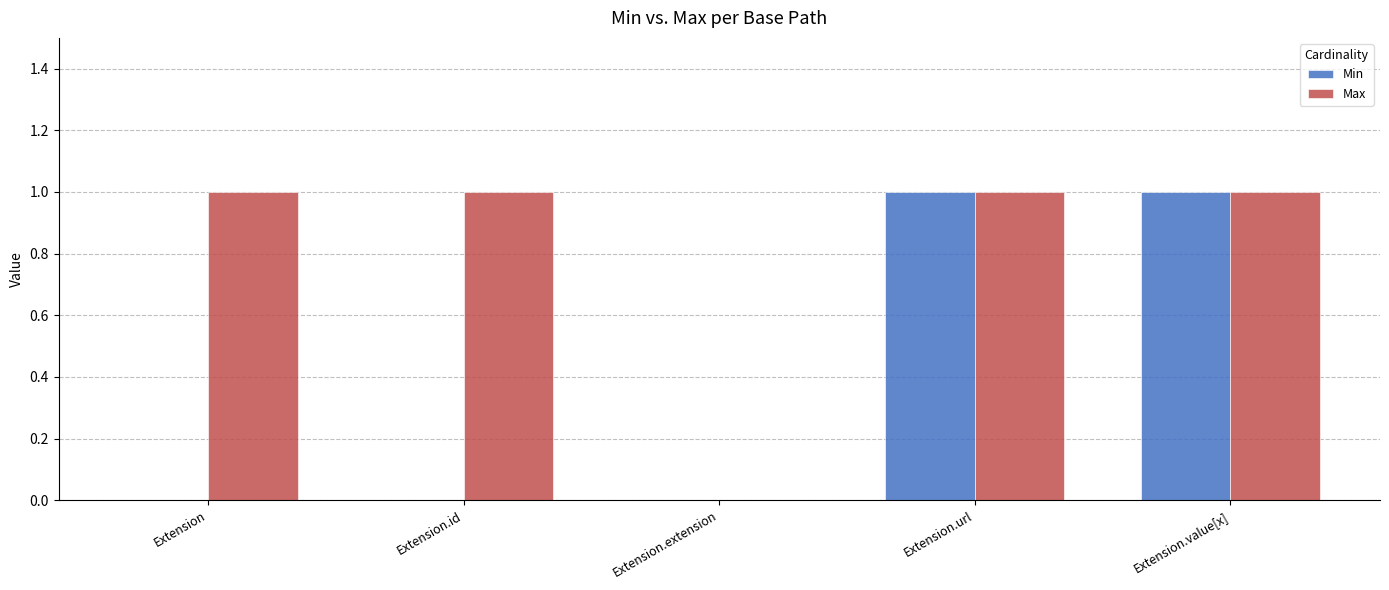

Is the value of Min at Extension.id greater than the value of Max at Extension.url?

No